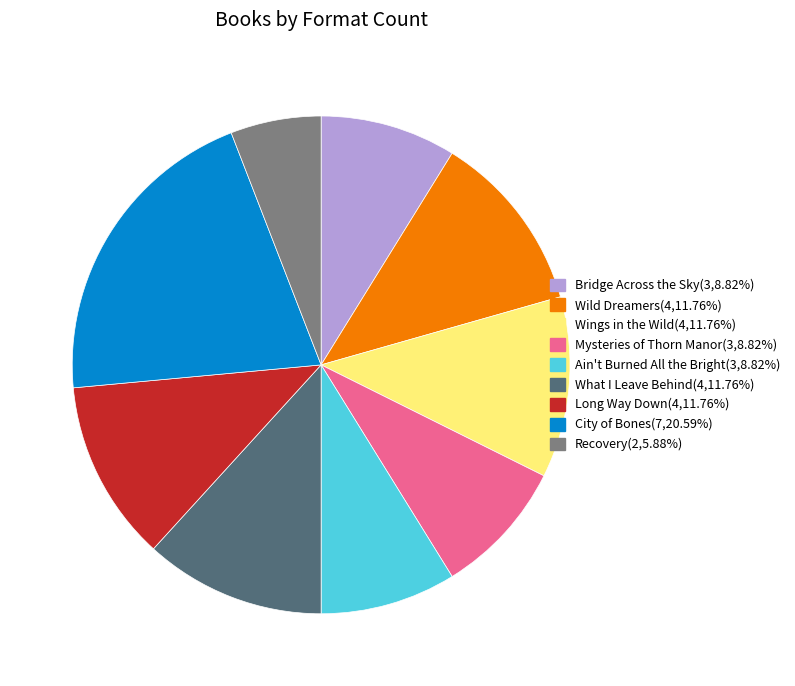

Is there a majority slice in this chart?

No